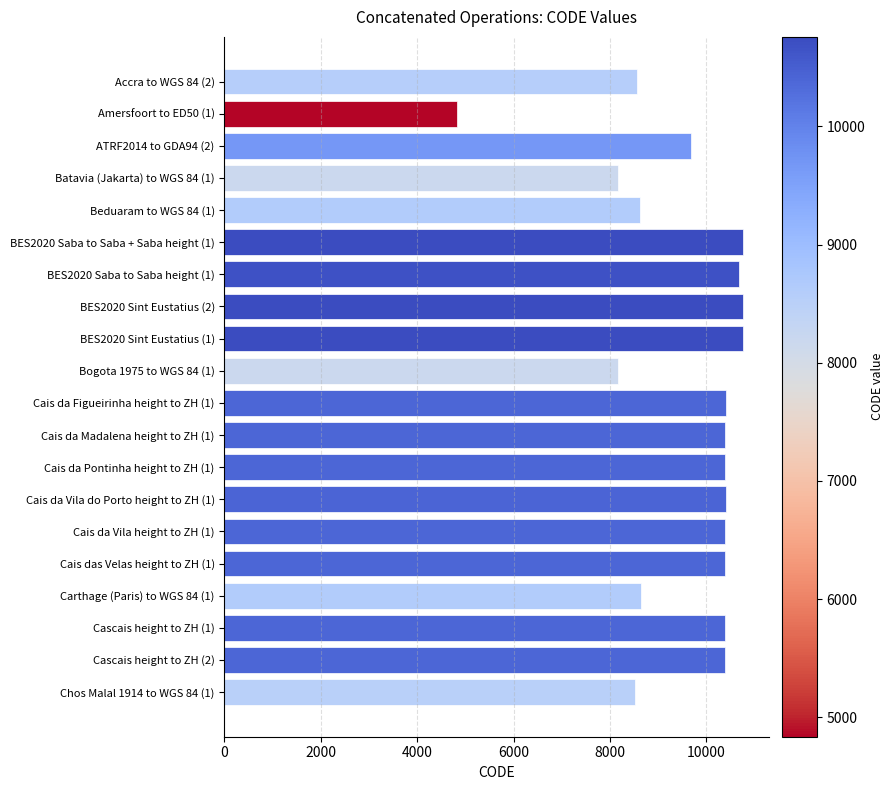

The value at Cascais height to ZH (2) is 10393. True or false?

True